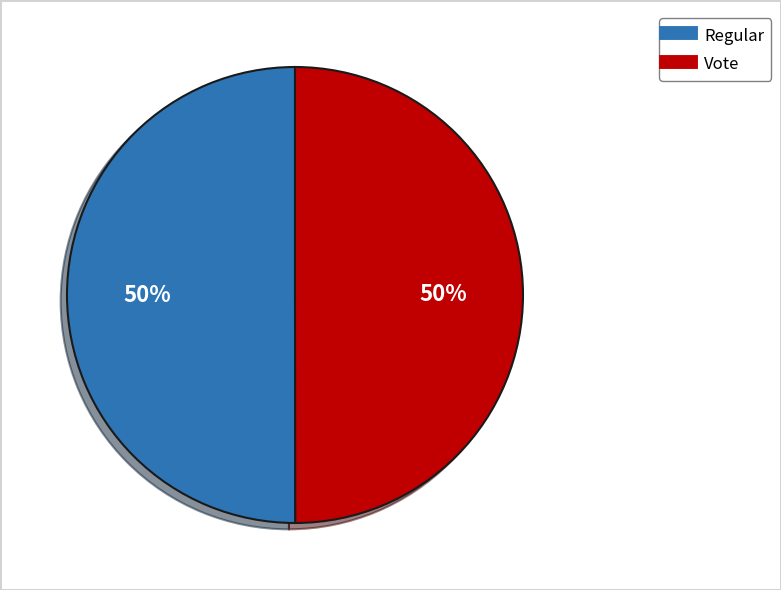

How many segments does this pie chart have?

2